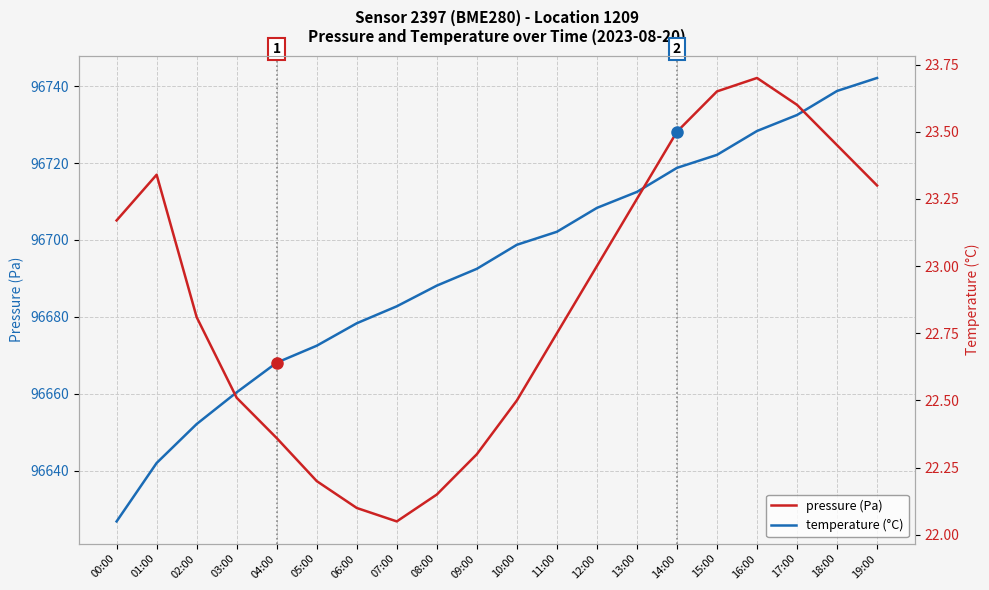

What is the value of the temperature (°C) point at the 11th from the left?

22.5